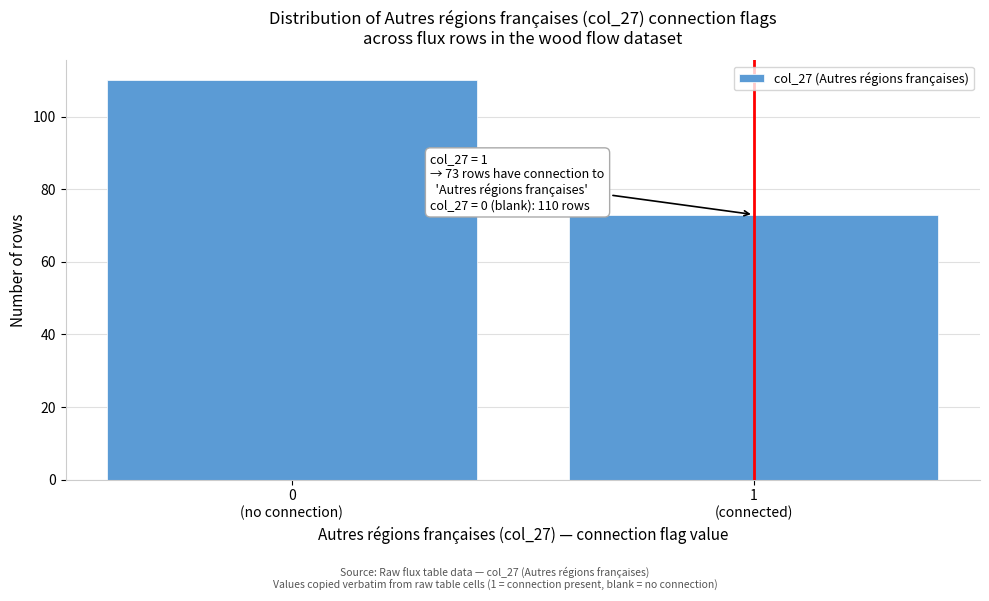

What is the maximum value shown in the chart?

110